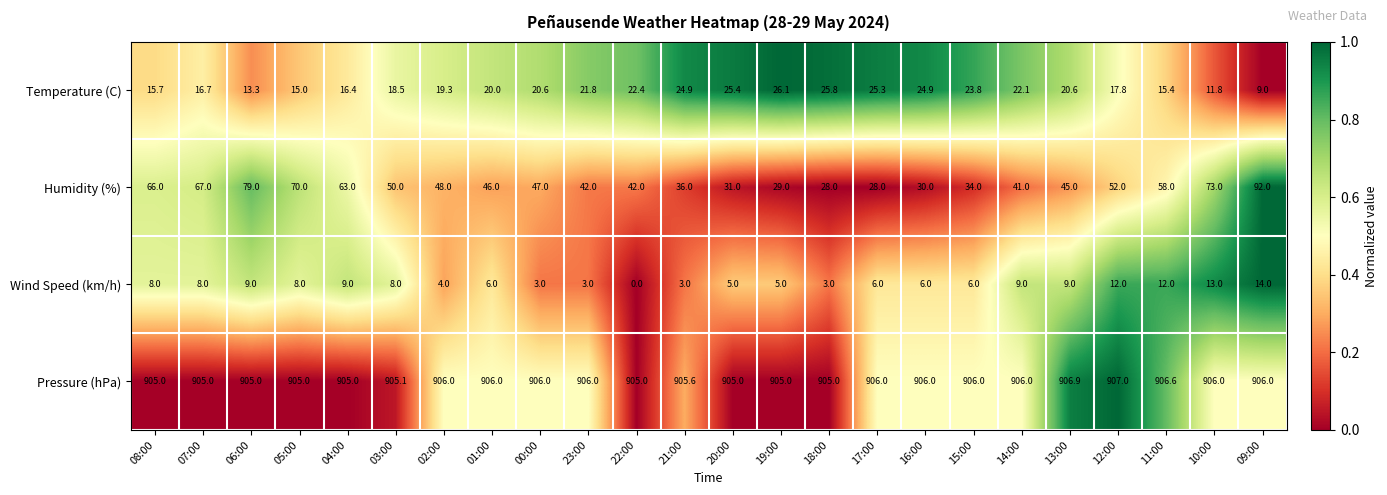

How many data points in Pressure (hPa) are less than 906?

11